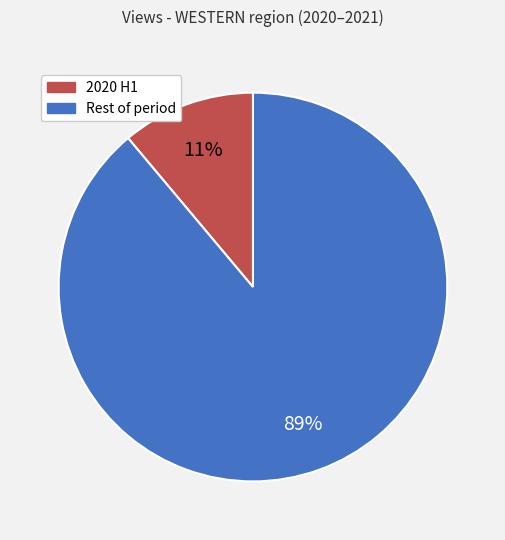

Is there a majority slice in this chart?

Yes